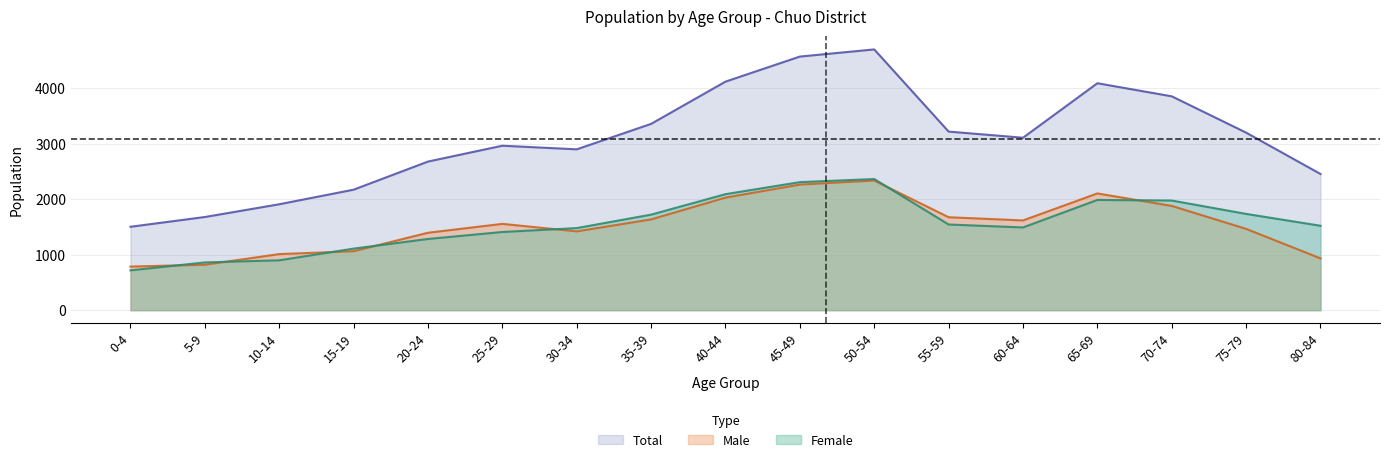

True or false: Female has more than 1 interior local peaks.

True